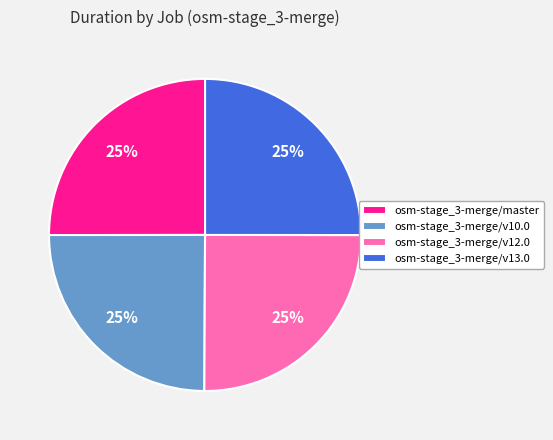

Approximately how many times larger is the value at osm-stage_3-merge/v12.0 compared to osm-stage_3-merge/v13.0?

1.0